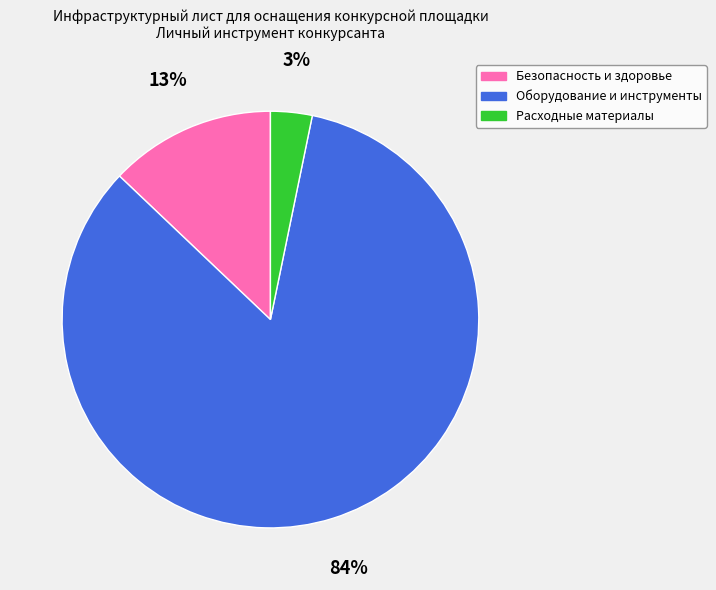

Is there a majority slice in this chart?

Yes